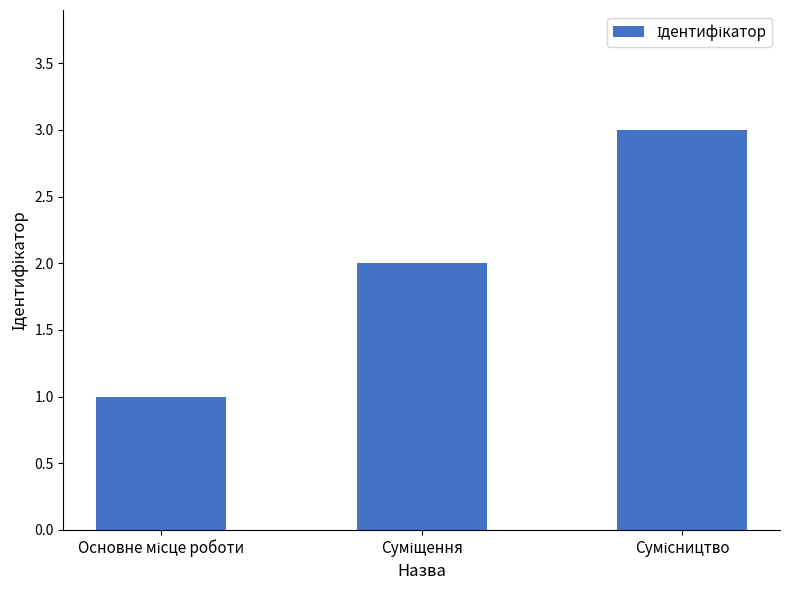

What is the greatest value displayed?

3